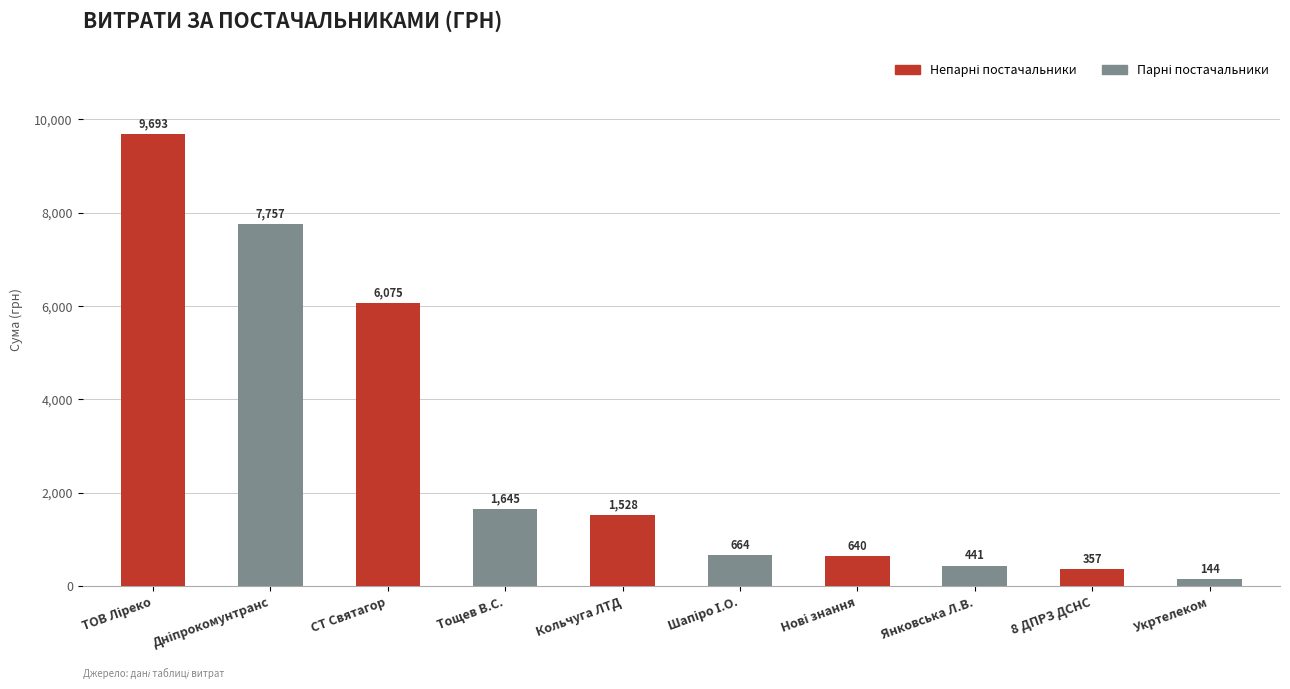

What is the minimum value shown in the chart?

143.9